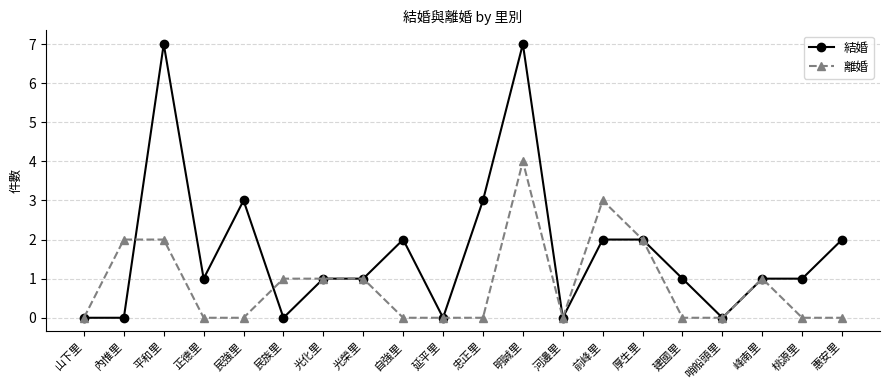

Does the chart have visible grid lines?

Yes